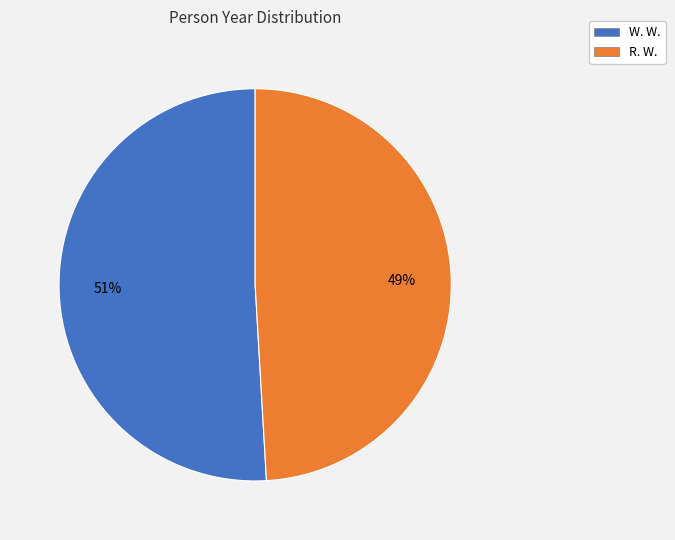

What is the ratio of the value at W. W. to the value at R. W.?

1.0